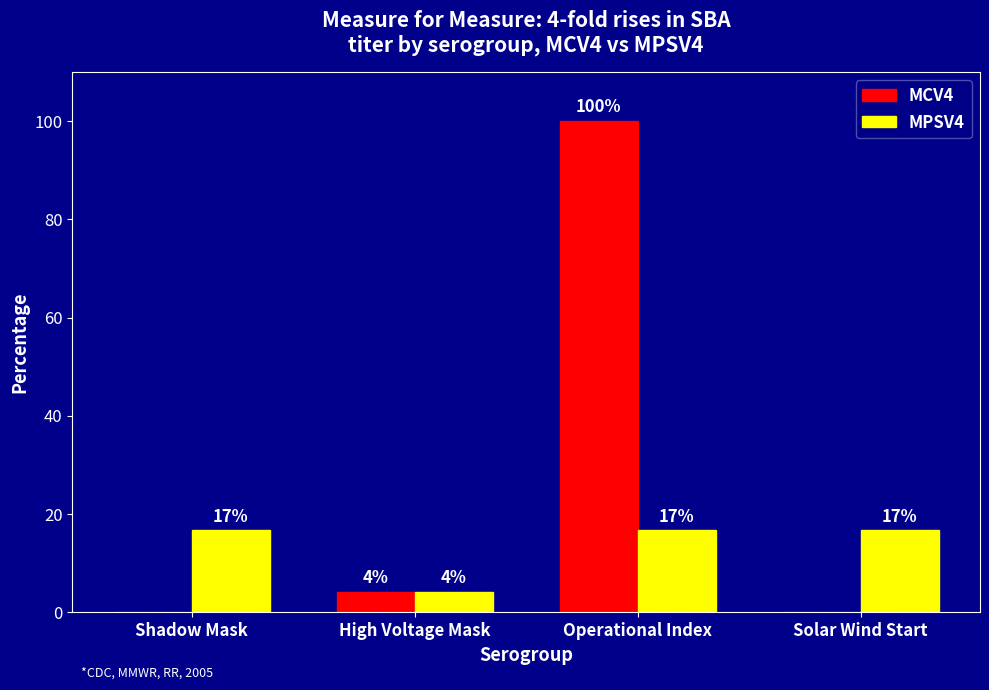

What position from the left is High Voltage Mask?

2